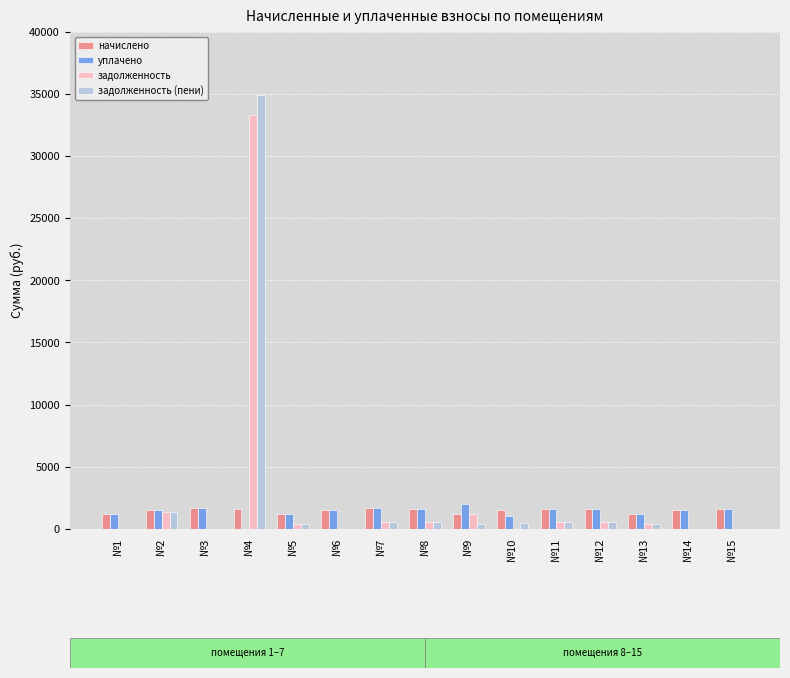

How many data points does each series have?

15